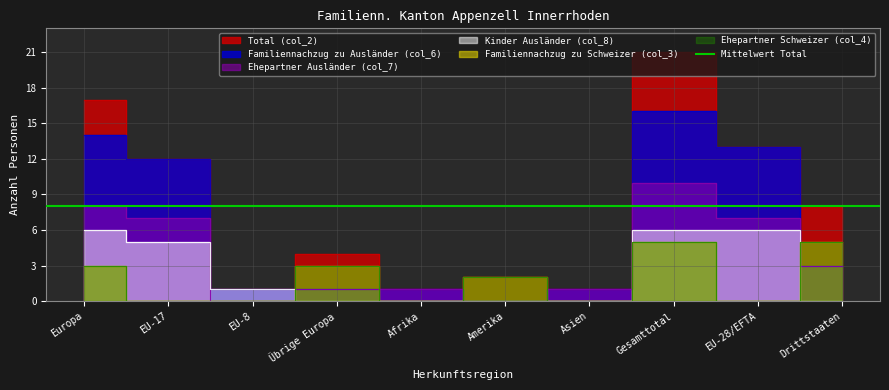

True or false: Familiennachzug zu Ausländer (col_6) and Kinder Ausländer (col_8) cross at least once.

False